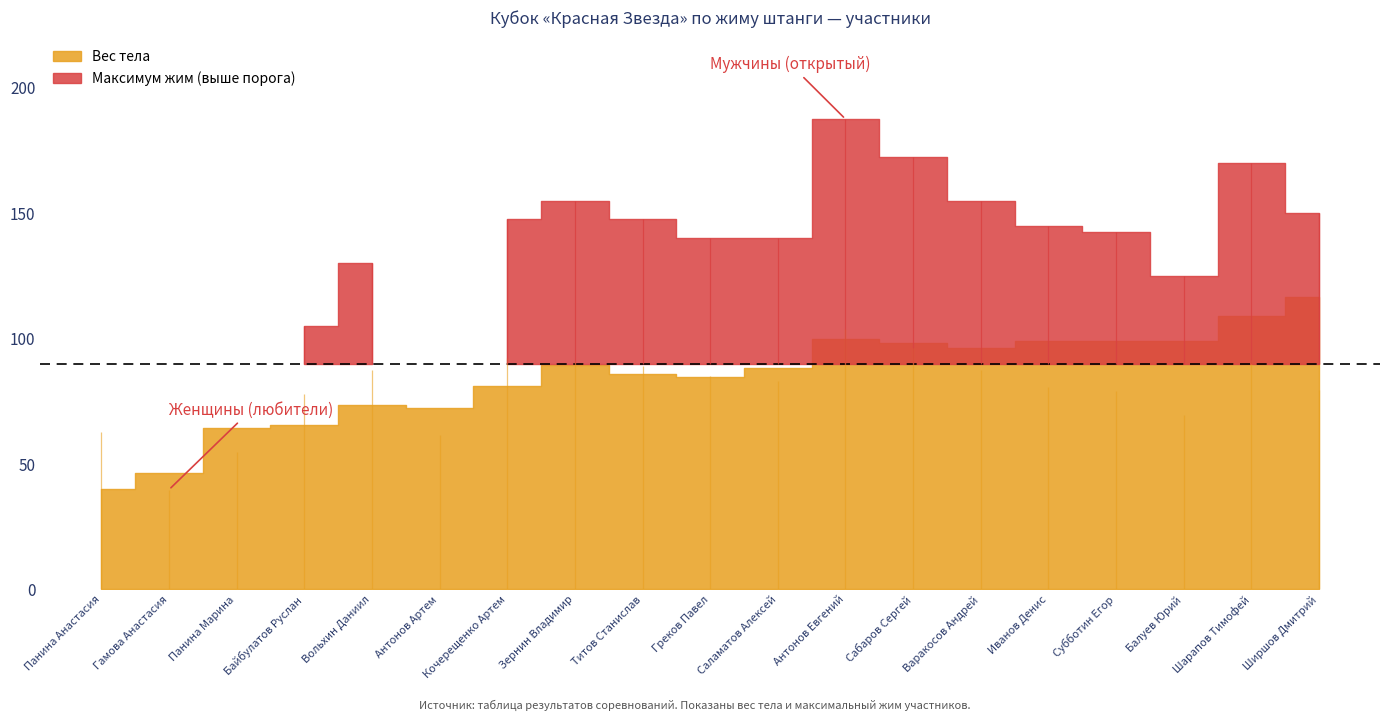

Does the chart have visible grid lines?

No